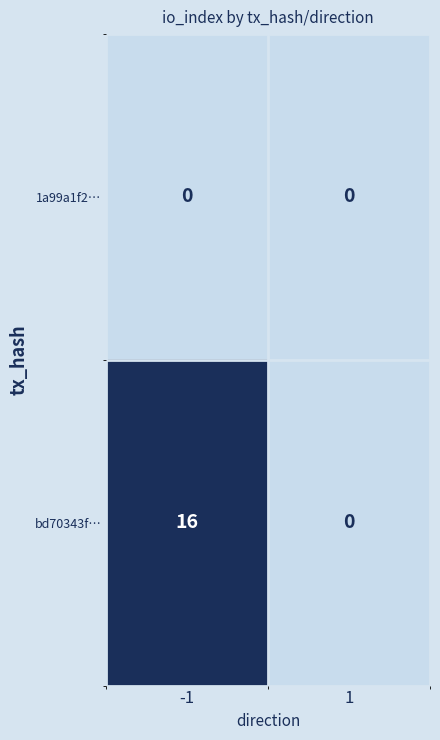

Which series changed the most between -1 and 1?

bd70343f…